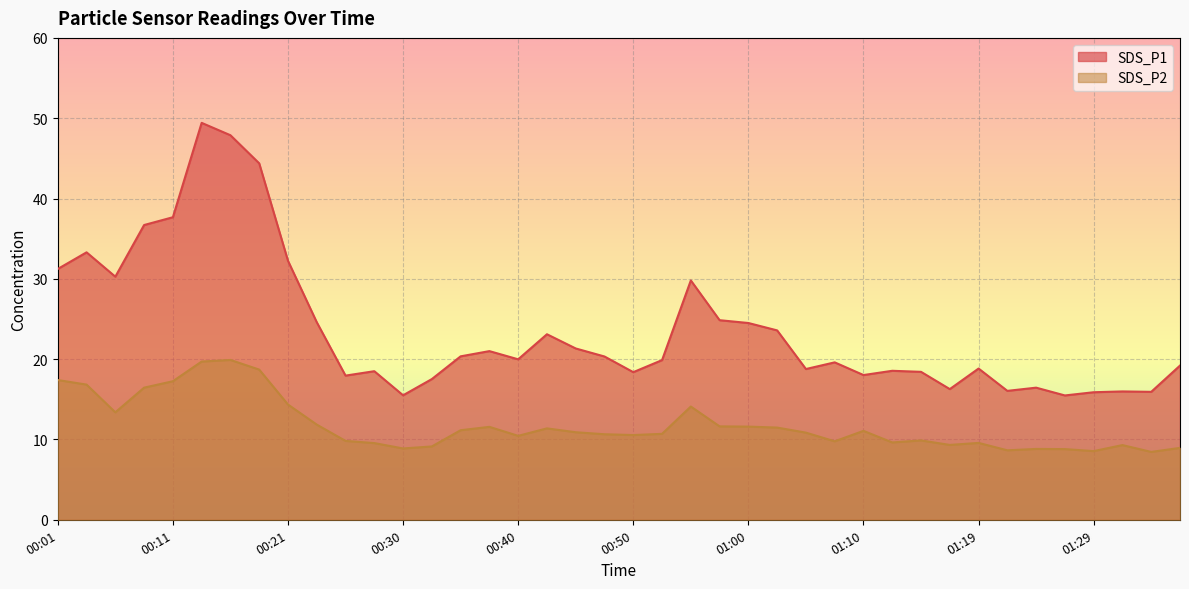

Where is the first local minimum for SDS_P1?

00:06